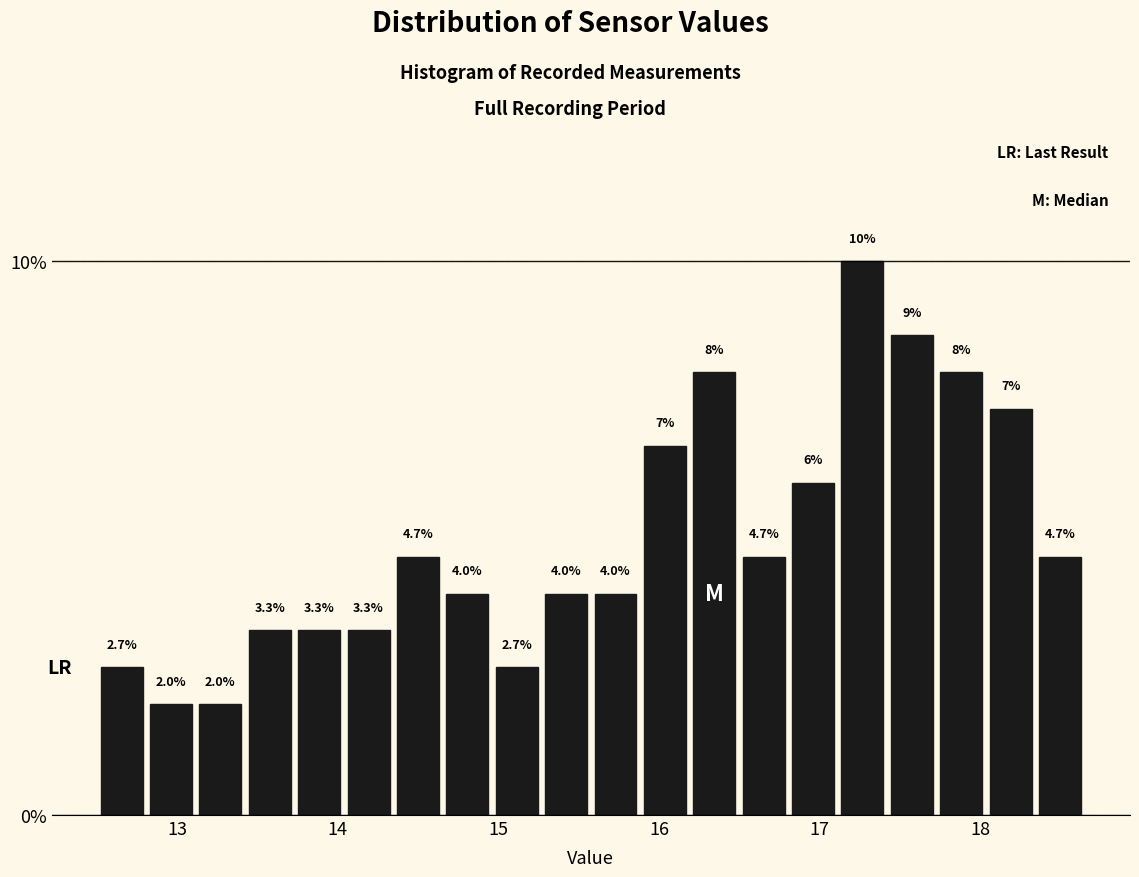

Read against the x-axis, roughly where is the centre of the tallest bar?

17.3